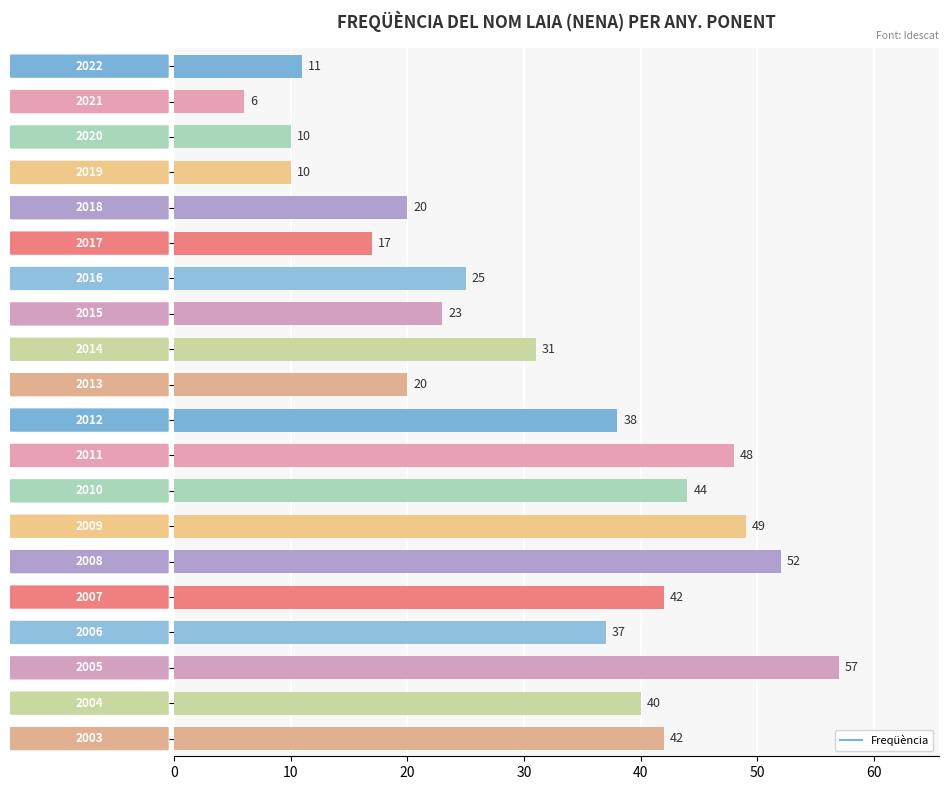

What is the value of the 7th bar from the top?

25